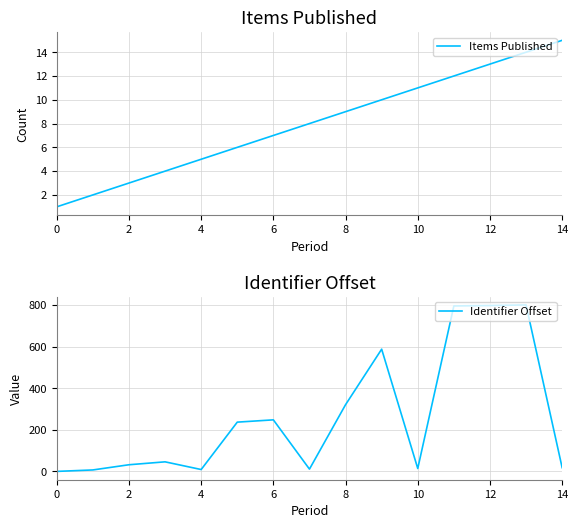

Is it true that Items Published equals 4 at 8?

False